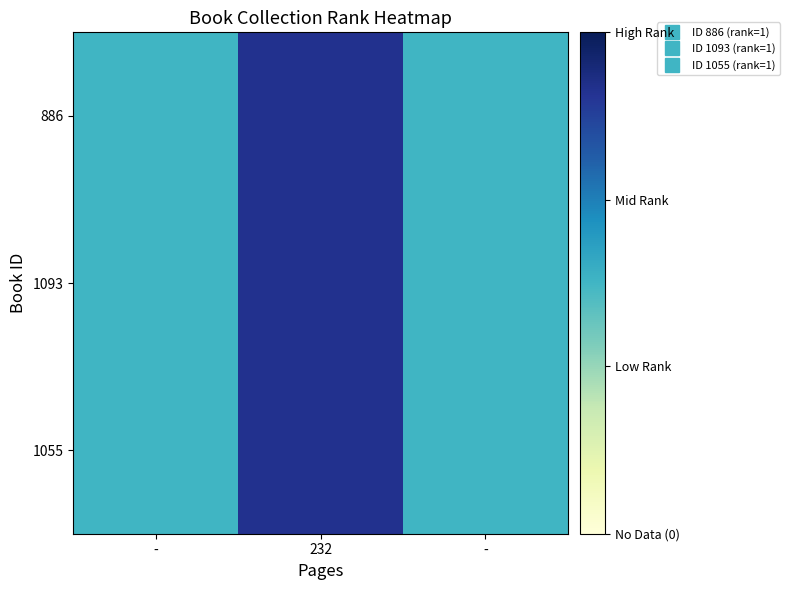

Which series has the largest range (max minus min)?

886